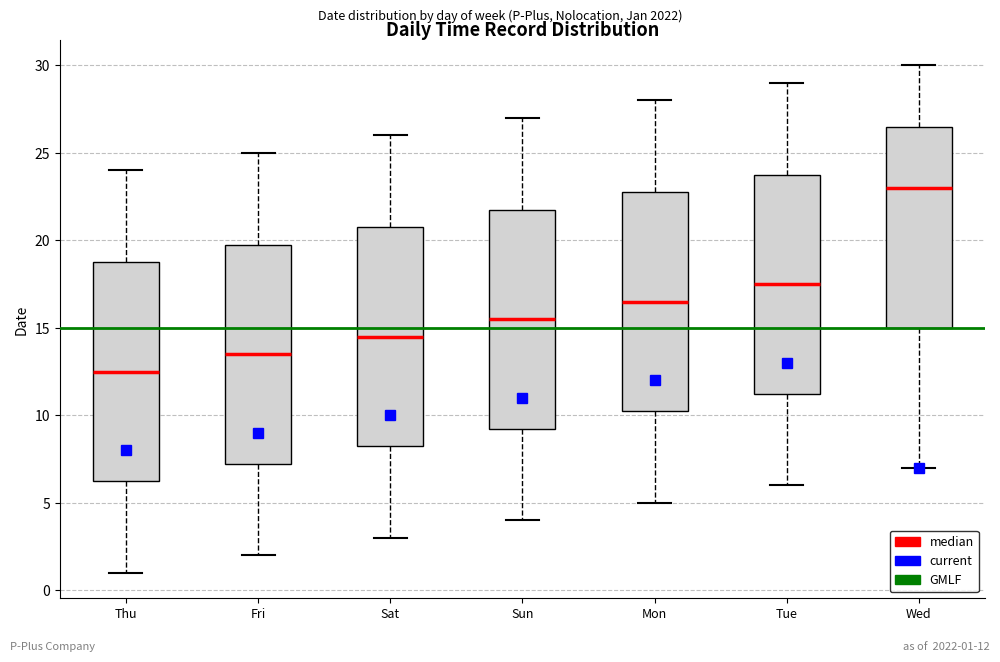

Reading left to right, read every box against the y-axis: the position of its median line, the range the box covers, and the ends of its whiskers. The values are not printed on the chart, so give them approximately, as read against the axis.

Thu: median 12.5, box 6.5 to 19.0, whiskers 1.0 to 24.0
Fri: median 13.5, box 7.5 to 20.0, whiskers 2.0 to 25.0
Sat: median 14.5, box 8.5 to 21.0, whiskers 3.0 to 26.0
Sun: median 15.5, box 9.5 to 22.0, whiskers 4.0 to 27.0
Mon: median 16.5, box 10.5 to 23.0, whiskers 5.0 to 28.0
Tue: median 17.5, box 11.5 to 24.0, whiskers 6.0 to 29.0
Wed: median 23.0, box 15.0 to 26.5, whiskers 7.0 to 30.0